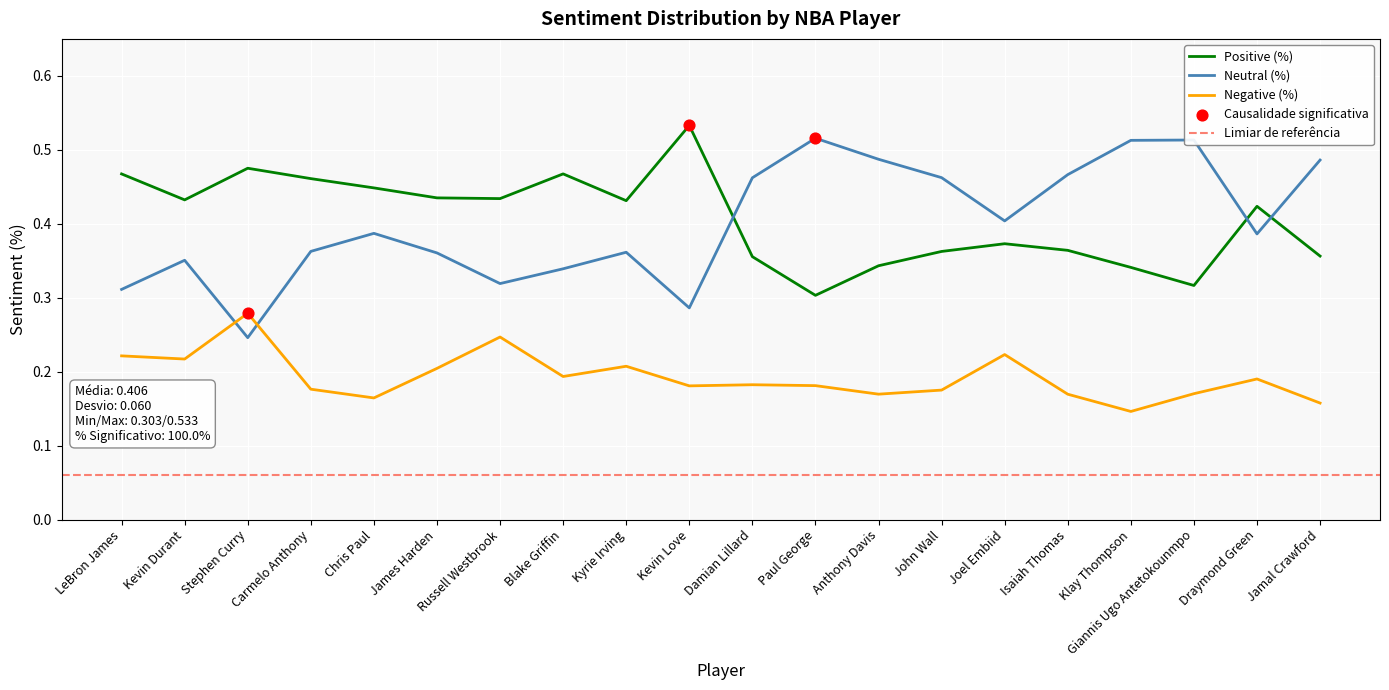

Which series has the widest spread of Y values?

Neutral (%)